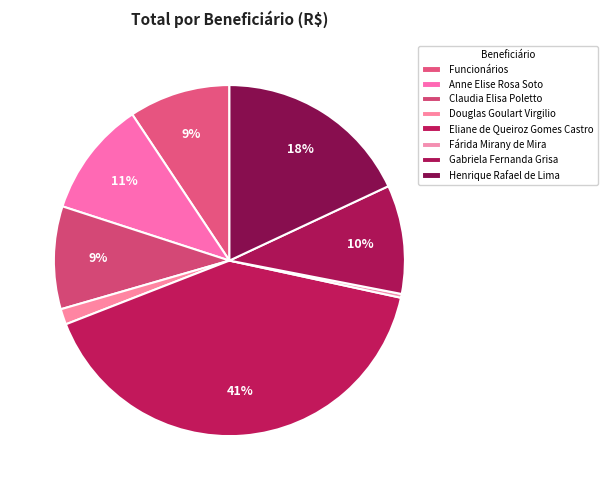

Is it true that Funcionários is 1% of the pie?

False